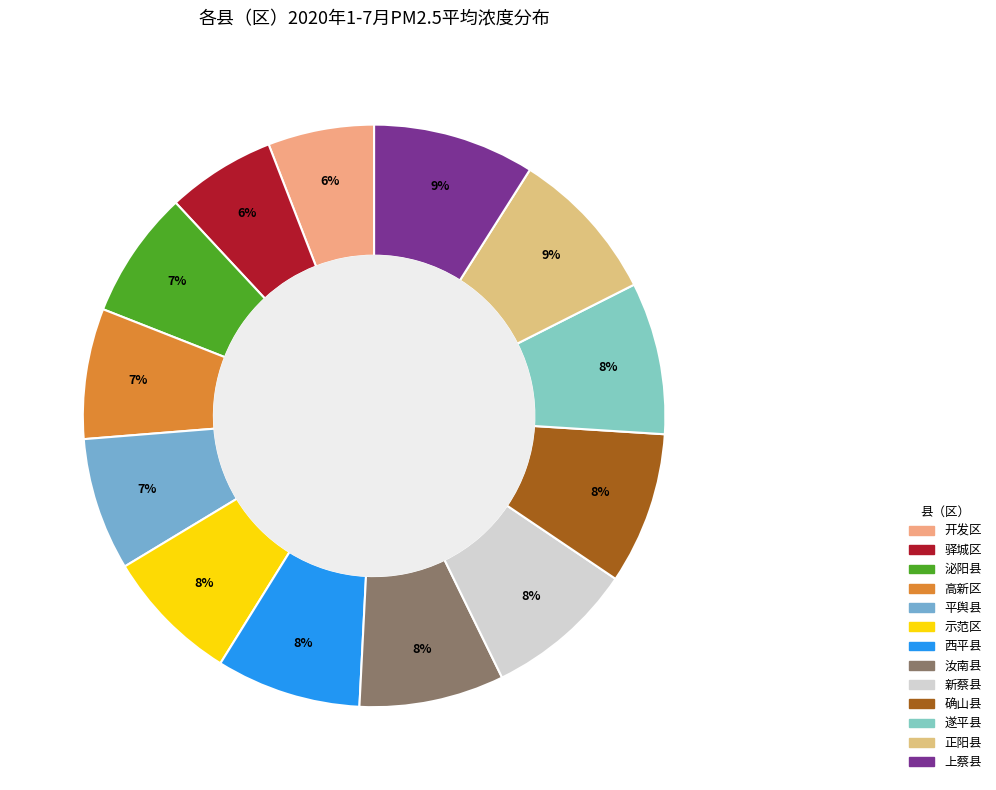

How many segments does this pie chart have?

13